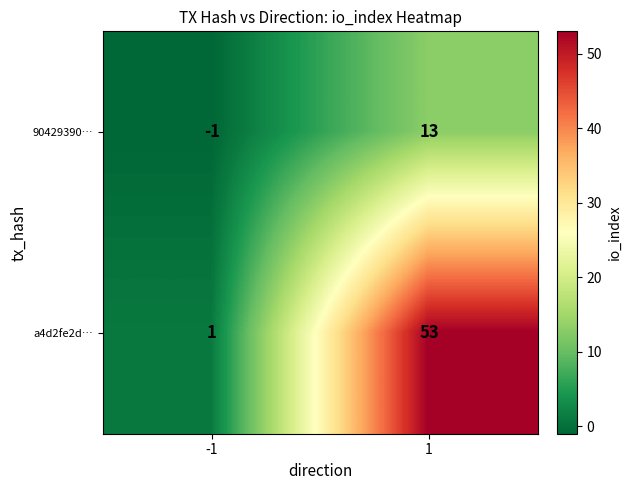

Rank the categories by 90429390… value from lowest to highest.

-1, 1